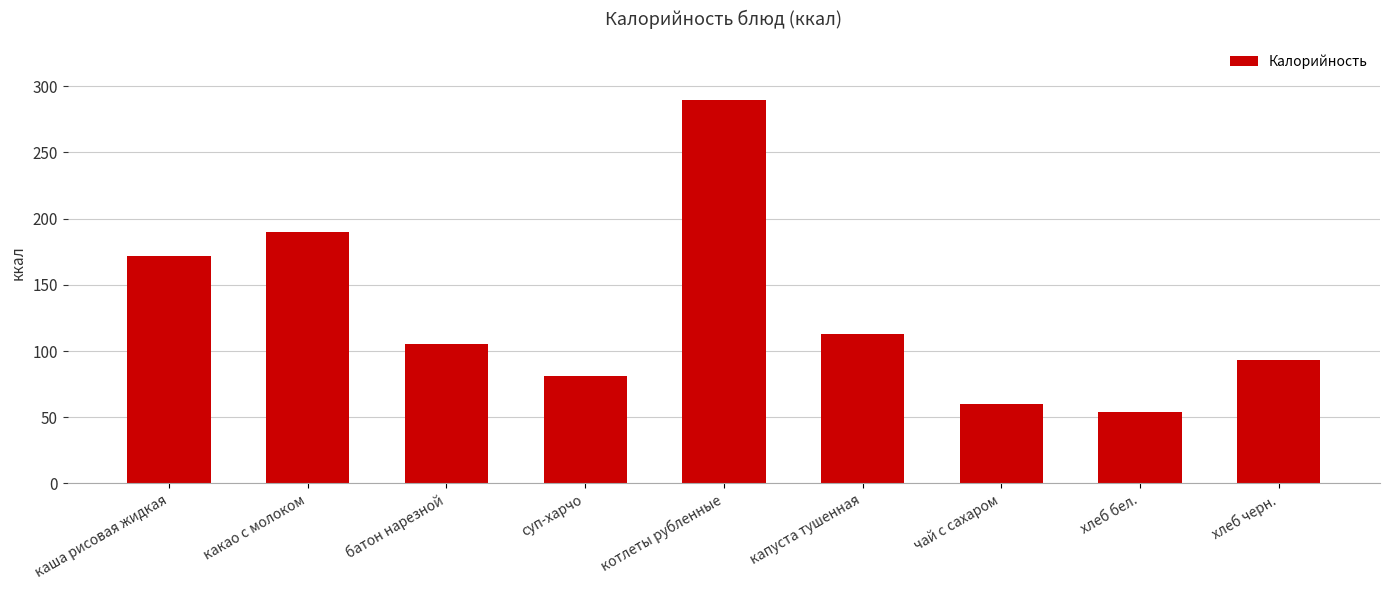

Does the chart contain any negative values?

No